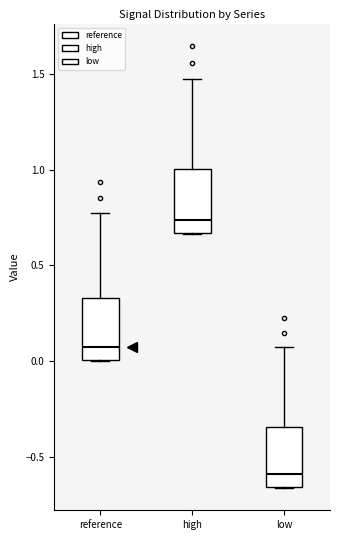

Reading left to right, transcribe this box plot: for each box, give where its median line is, the range the box spans, and where its two whiskers end, as read against the y-axis. The values are not printed on the chart, so give them approximately, as read against the axis.

reference: median 0.05, box 0.00 to 0.35, whiskers 0.00 to 0.75
high: median 0.75, box 0.65 to 1.00, whiskers 0.65 to 1.45
low: median -0.60, box -0.65 to -0.35, whiskers -0.65 to 0.10